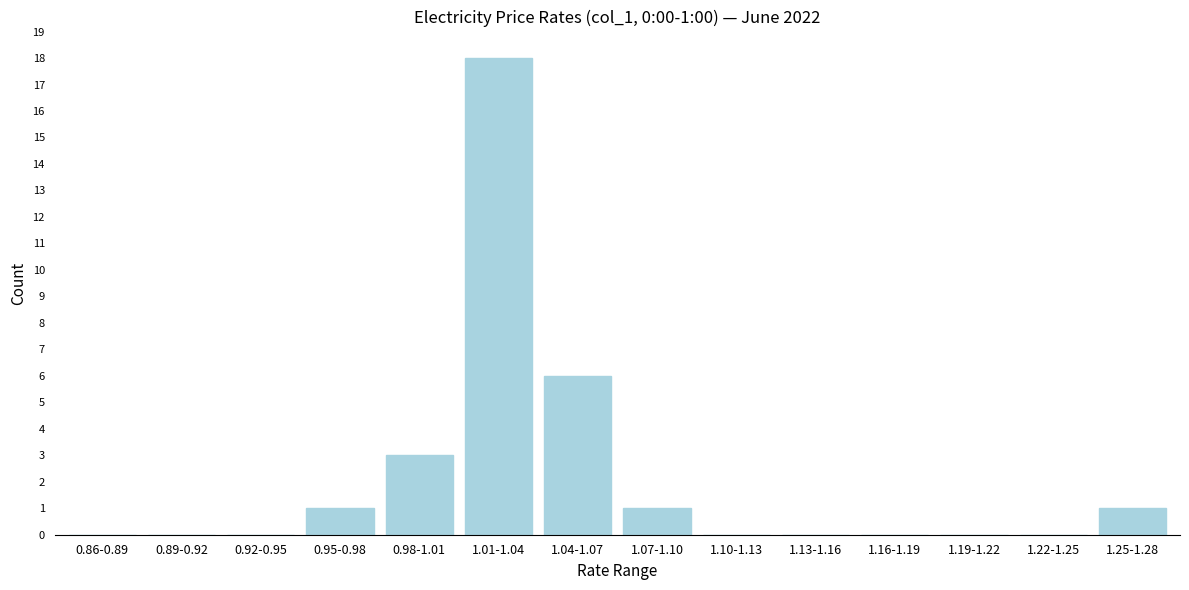

Reading right to left, transcribe all the data shown in this chart.

1.25-1.28=1	1.22-1.25=0	1.19-1.22=0	1.16-1.19=0	1.13-1.16=0	1.10-1.13=0	1.07-1.10=1	1.04-1.07=6	1.01-1.04=18	0.98-1.01=3	0.95-0.98=1	0.92-0.95=0	0.89-0.92=0	0.86-0.89=0